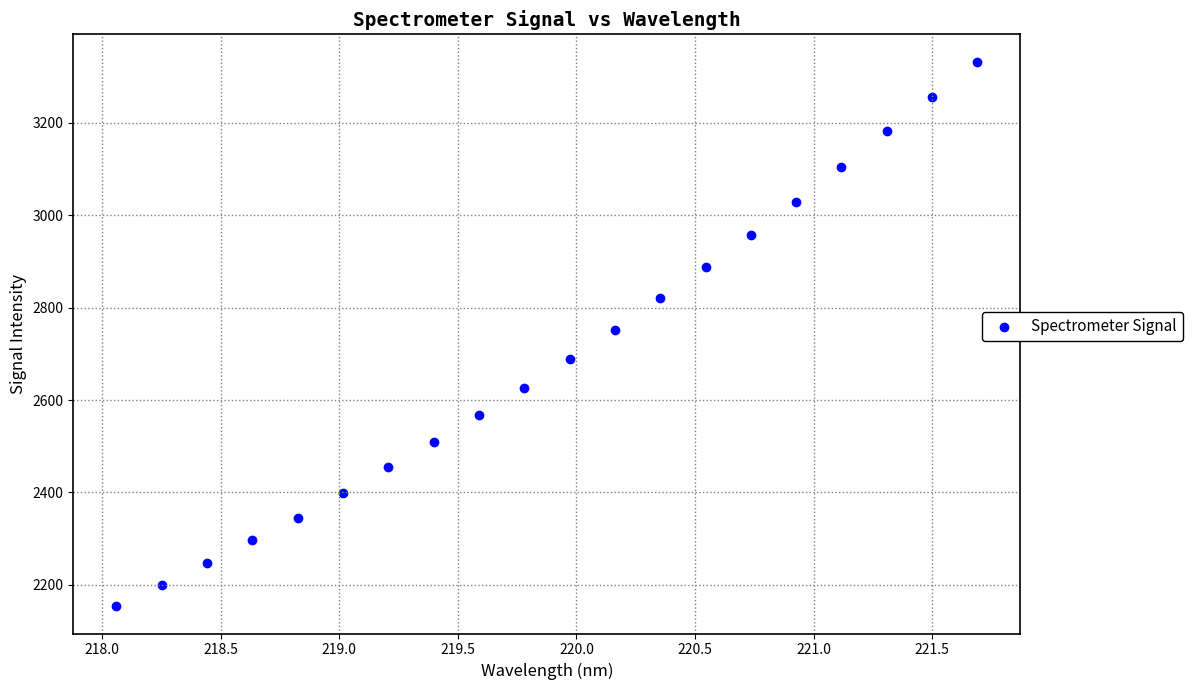

What is the range of X values (max minus min)?

3.6